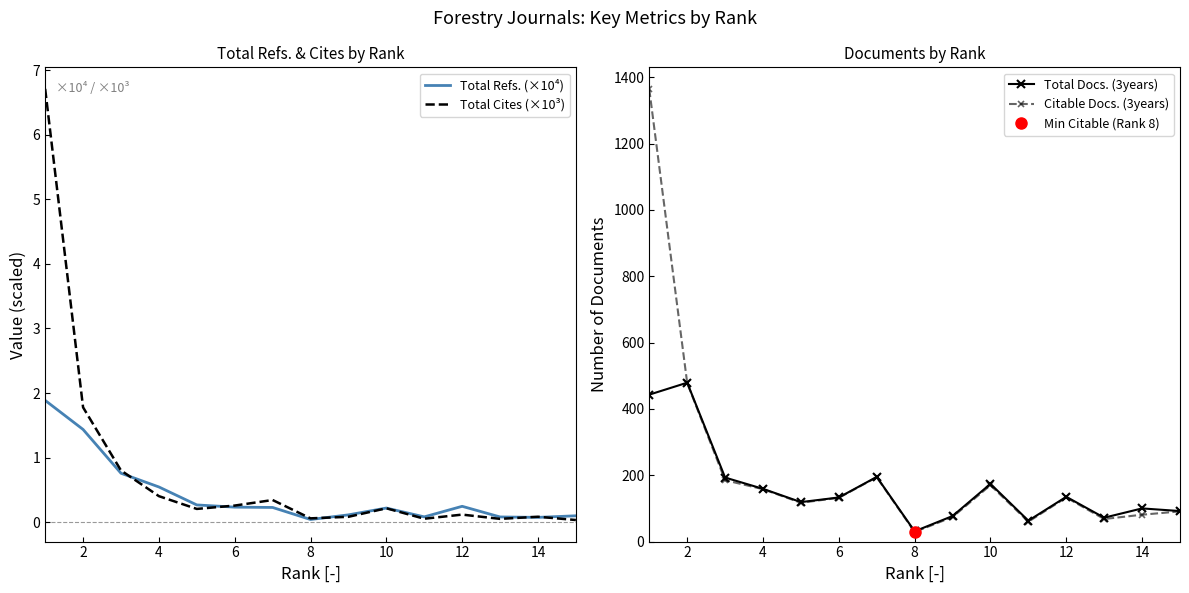

What is the maximum value for Total Cites (×10³)?

6.7